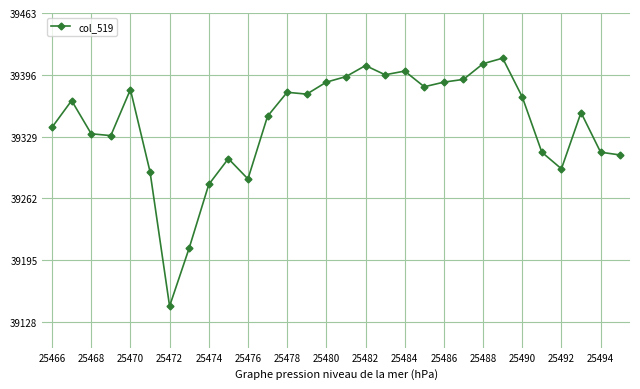

What is the difference between the second highest and second lowest values?

200